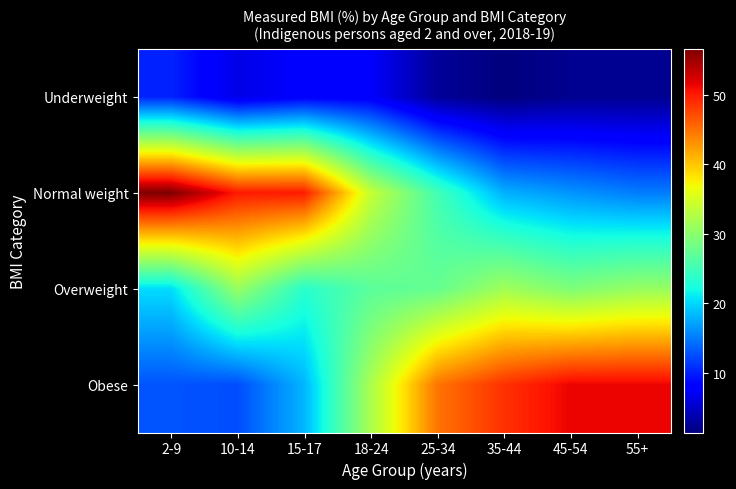

List the series in order of their peak value, lowest first.

Underweight, Overweight, Obese, Normal weight